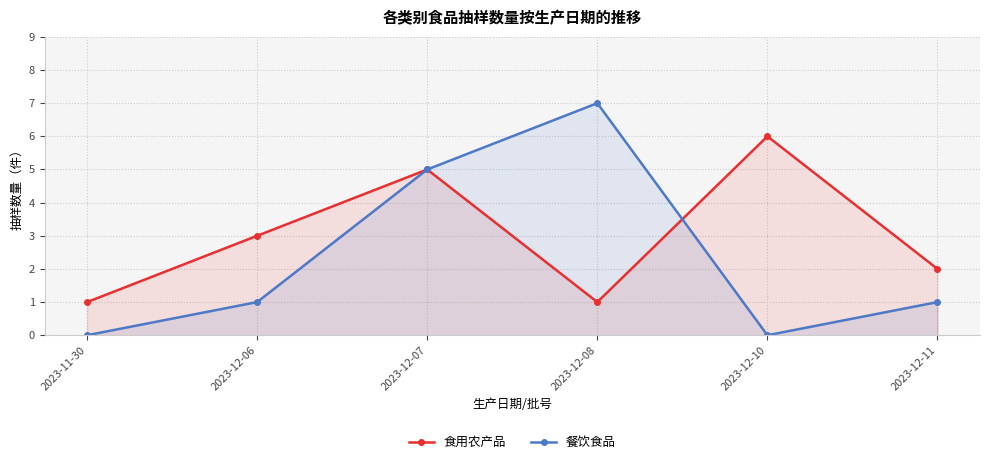

Does the chart display data point markers on the line(s)?

Yes